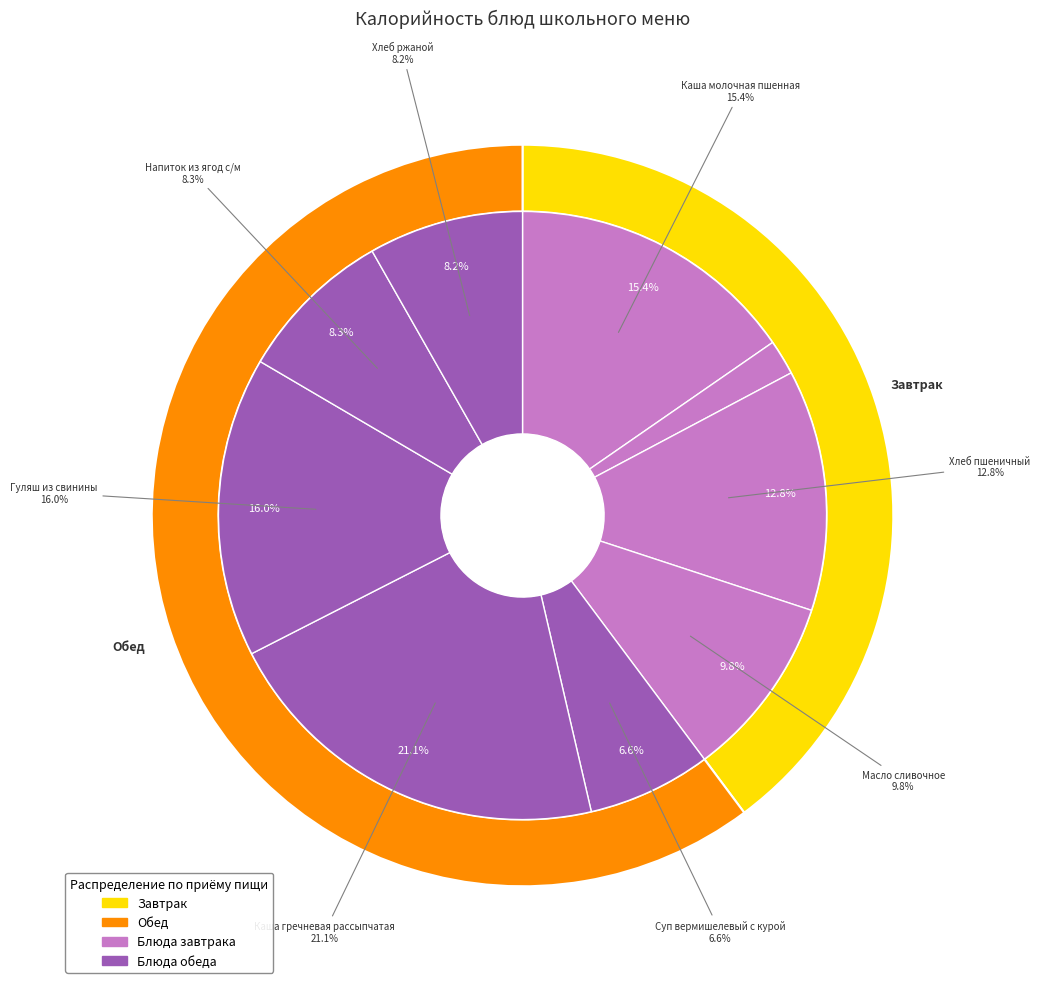

What percentage is the Хлеб пшеничный slice, to the nearest percent?

13%